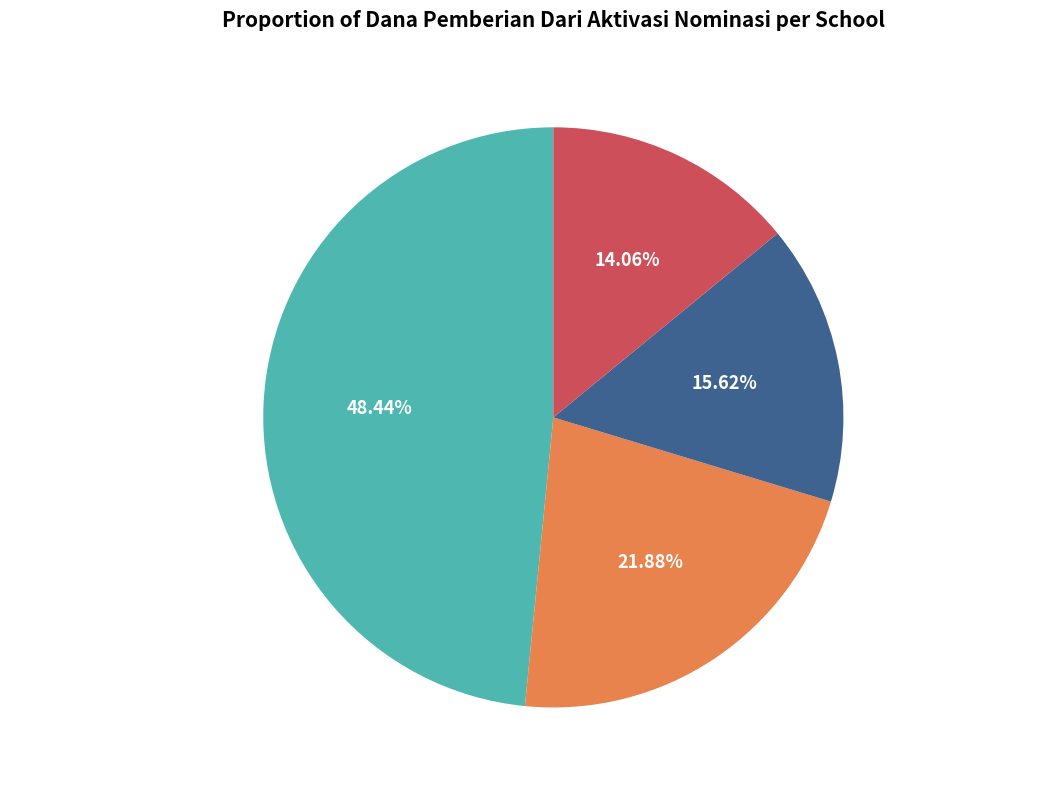

How many slices are in this pie chart?

4